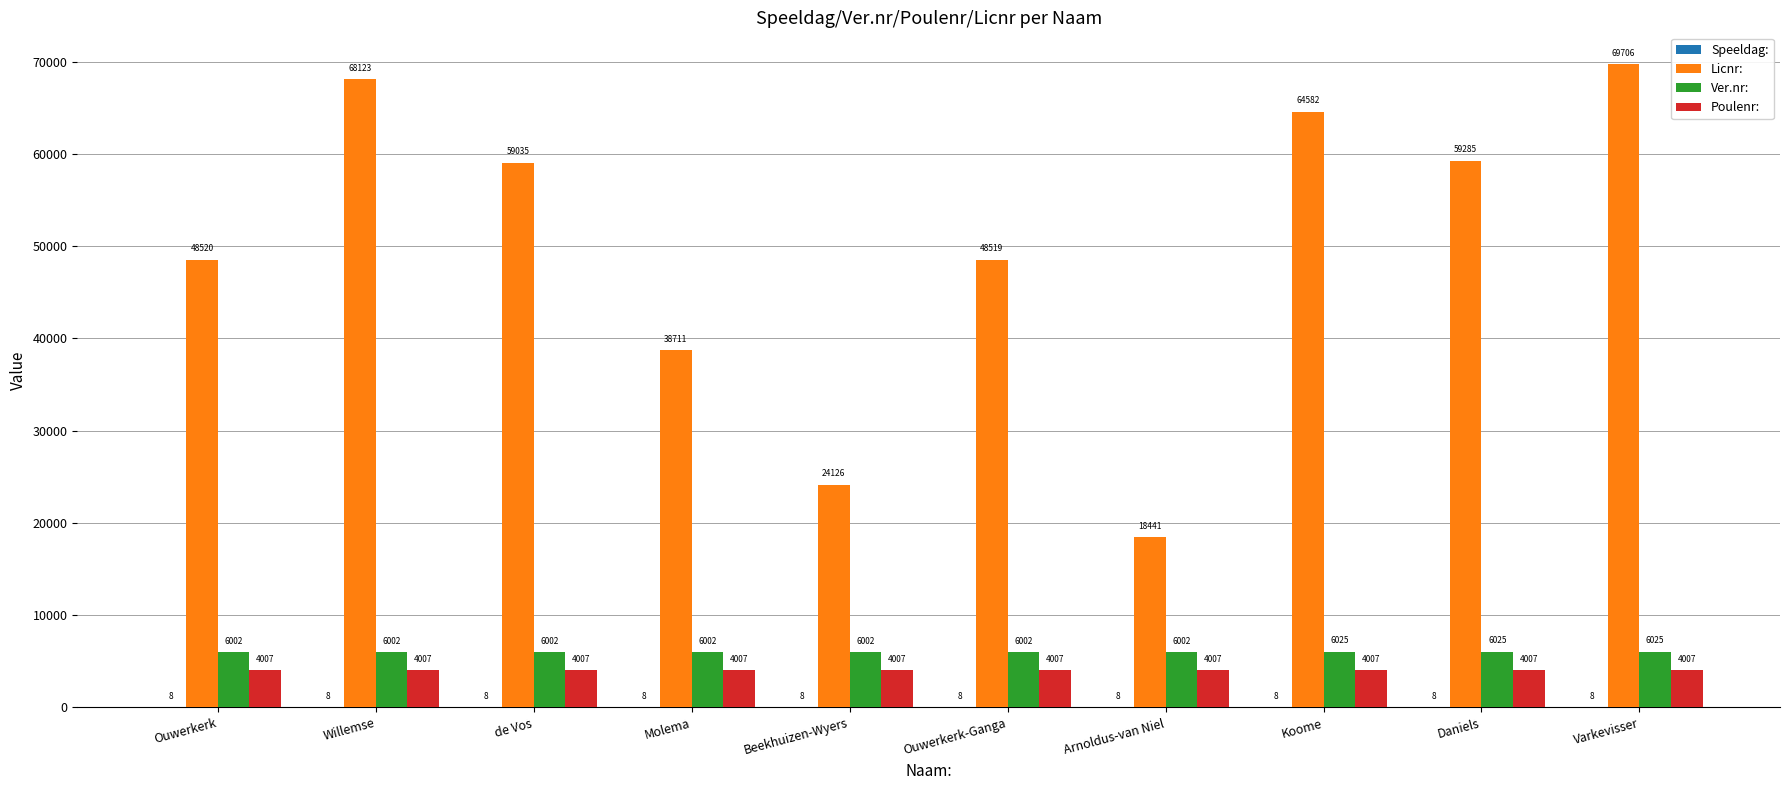

How many groups of bars are there?

10